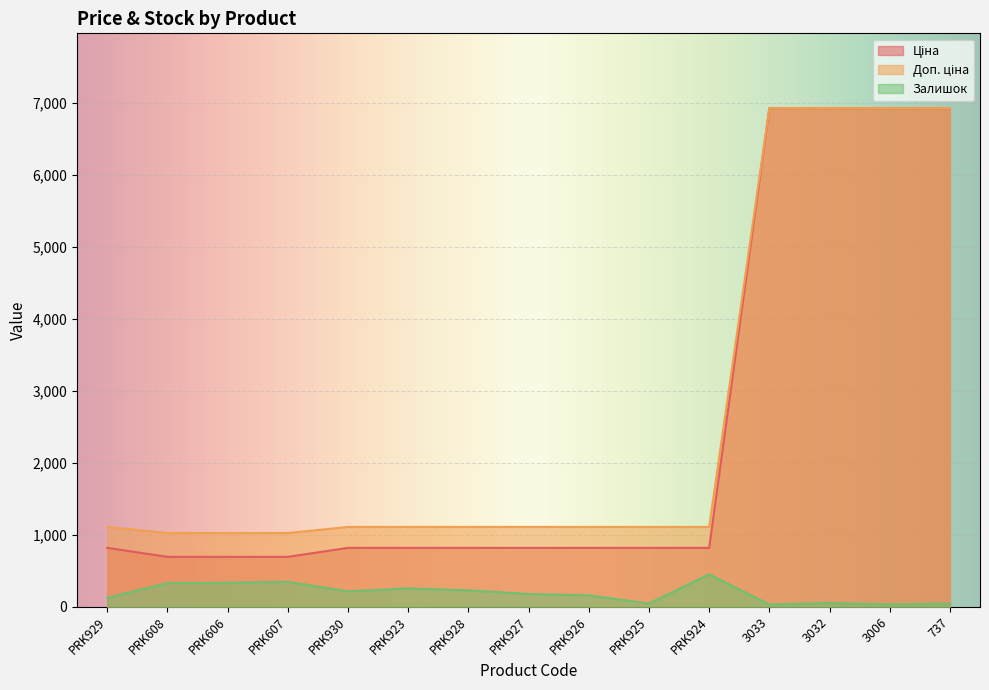

What is the spread (max minus min) of values at PRK929?

984.2